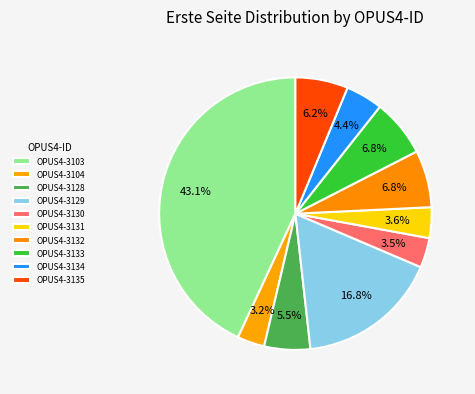

Is there a majority slice in this chart?

No